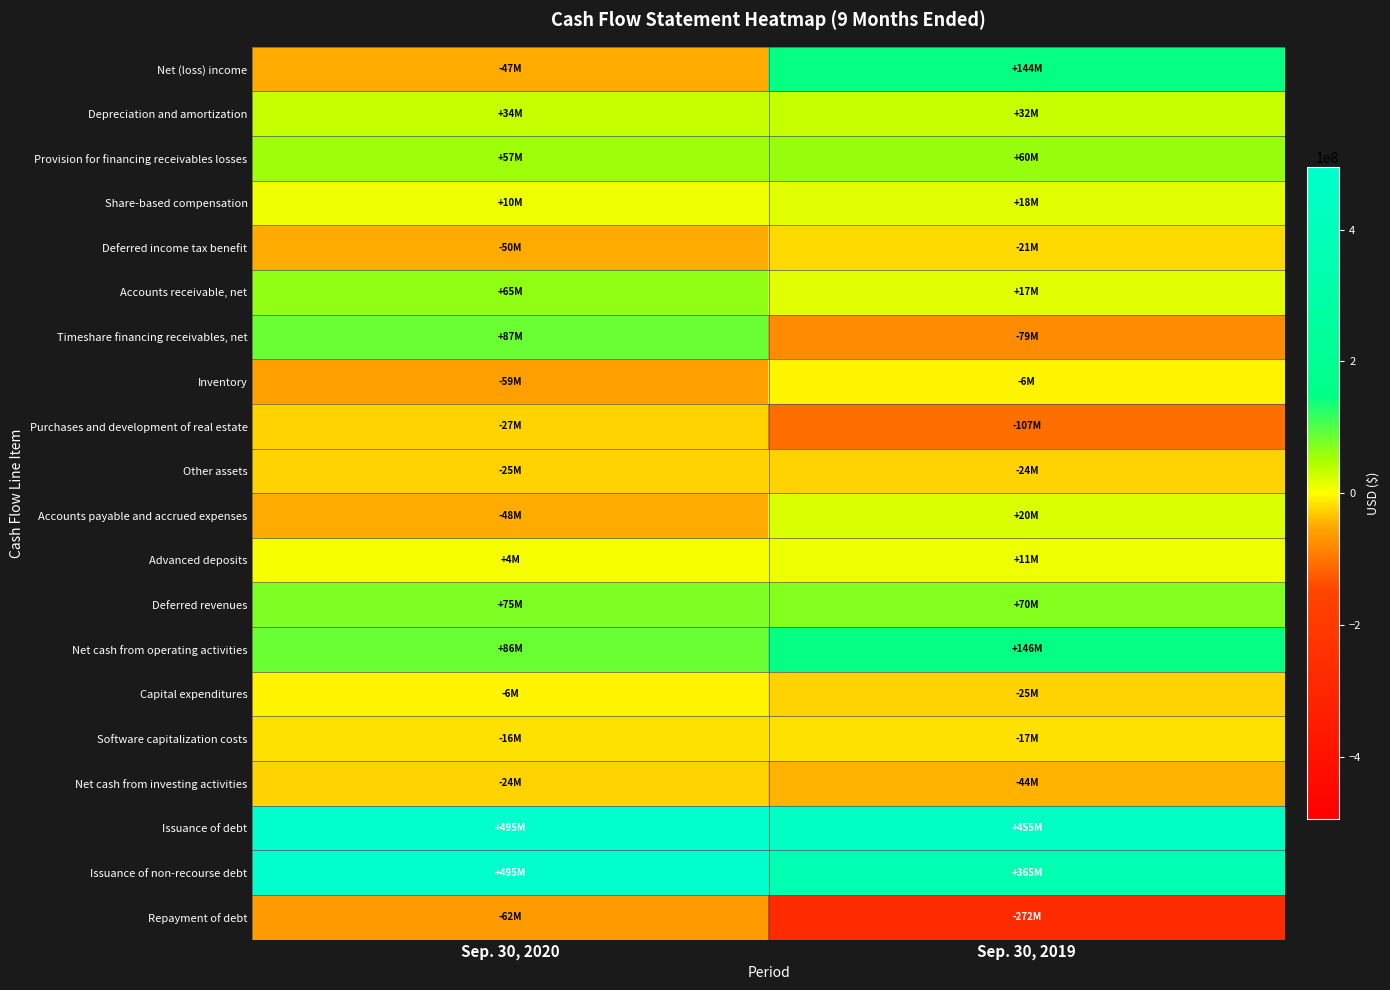

Between Sep. 30, 2020 and Sep. 30, 2019, which series saw the biggest shift?

Repayment of debt